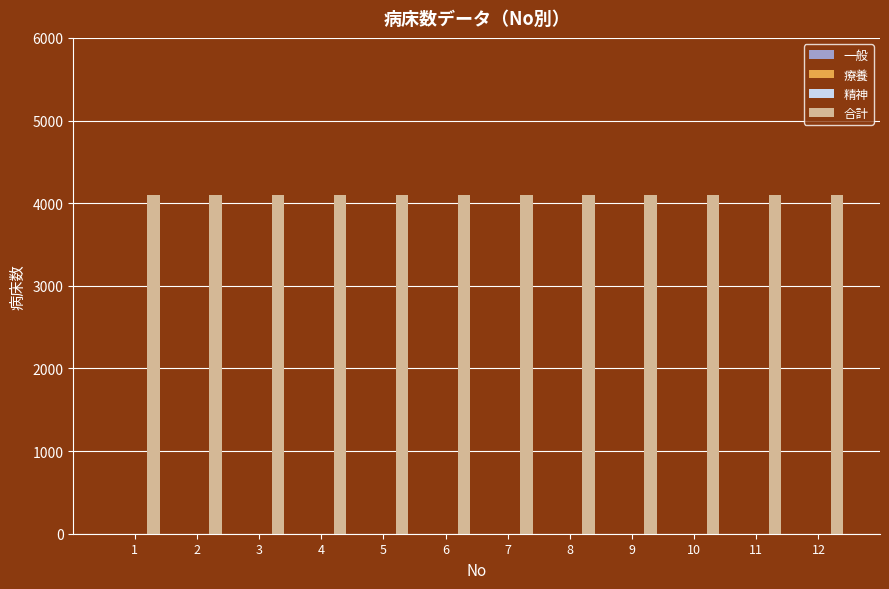

Reading left to right, transcribe all the data shown in this chart.

一般: 1=0	2=0	3=0	4=0	5=0	6=0	7=0	8=0	9=0	10=0	11=0	12=0
療養: 1=0	2=0	3=0	4=0	5=0	6=0	7=0	8=0	9=0	10=0	11=0	12=0
精神: 1=0	2=0	3=0	4=0	5=0	6=0	7=0	8=0	9=0	10=0	11=0	12=0
合計: 1=4094	2=4094	3=4094	4=4094	5=4094	6=4094	7=4094	8=4094	9=4094	10=4094	11=4094	12=4094